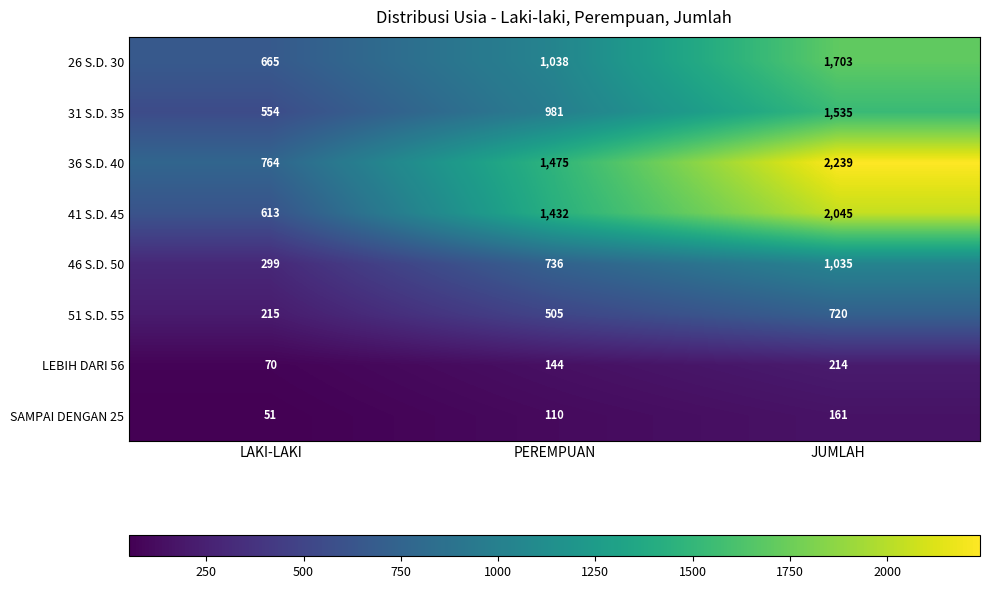

List the series in order of their peak value, lowest first.

SAMPAI DENGAN 25, LEBIH DARI 56, 51 S.D. 55, 46 S.D. 50, 31 S.D. 35, 26 S.D. 30, 41 S.D. 45, 36 S.D. 40